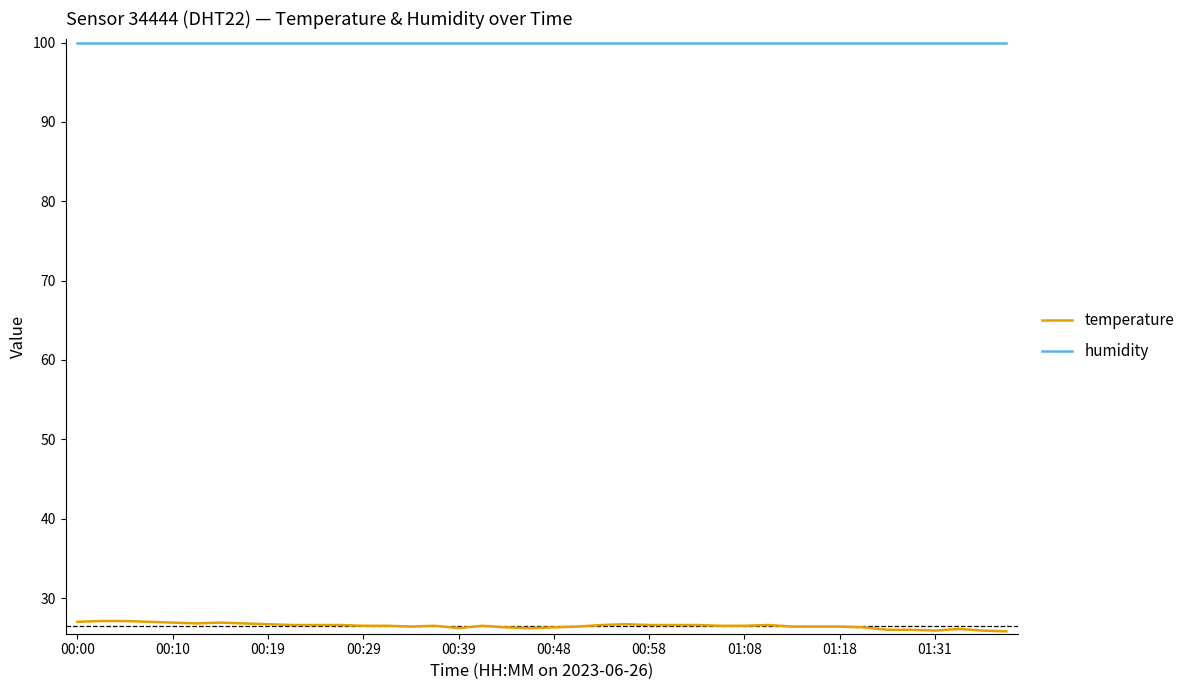

What is the highest value of the humidity series?

99.9